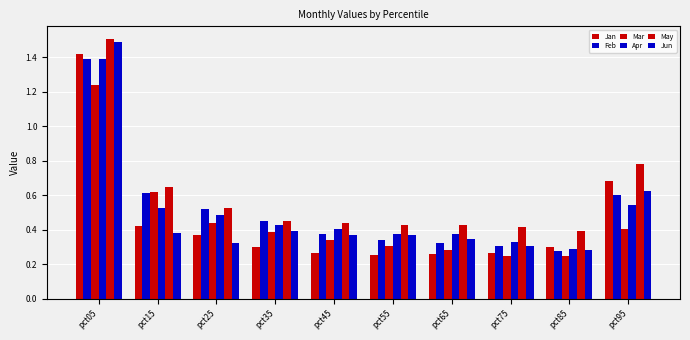

What is the difference between the maximum and minimum values in the Mar series?

1.0